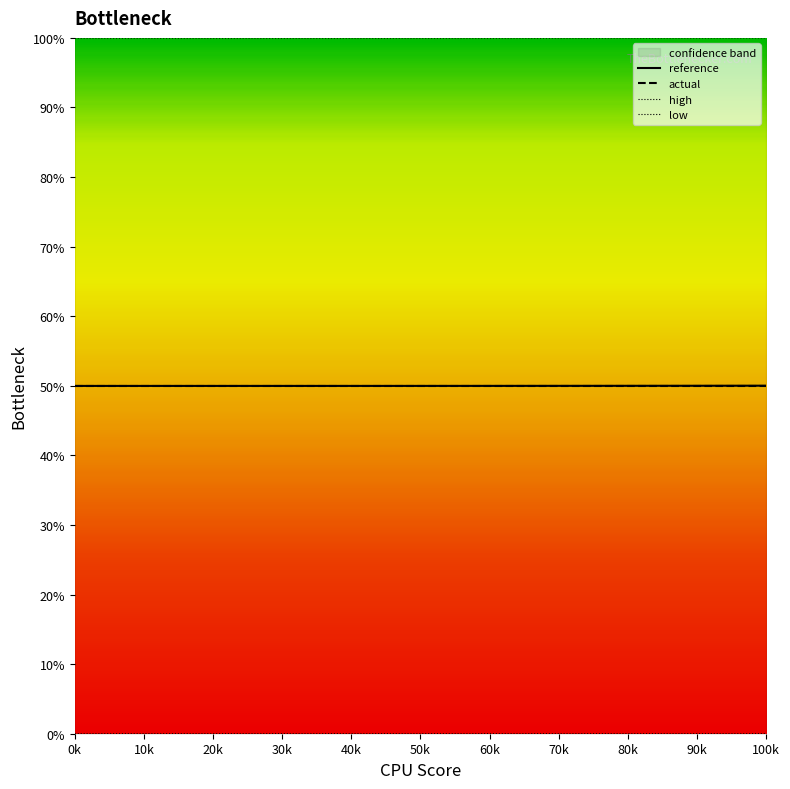

Read the actual value at 100k.

50.0